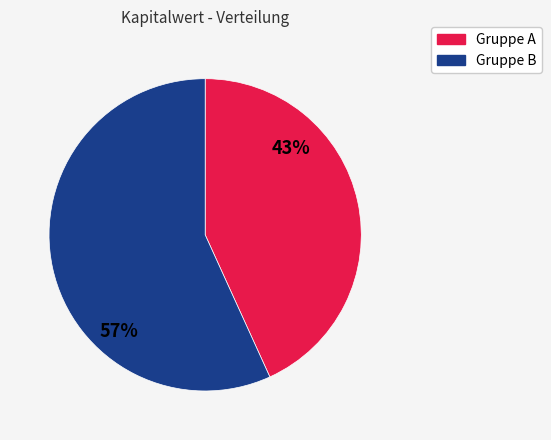

To the nearest percent, what is the difference between the largest and smallest slice percentages?

14%